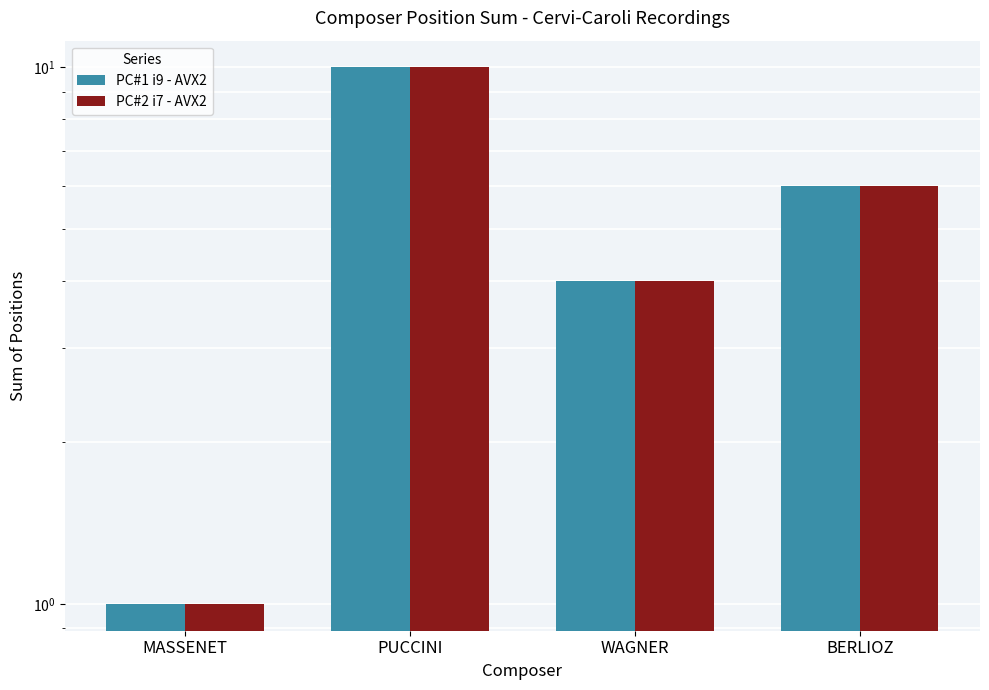

Rank the categories by PC#1 i9 - AVX2 value from highest to lowest.

PUCCINI, BERLIOZ, WAGNER, MASSENET